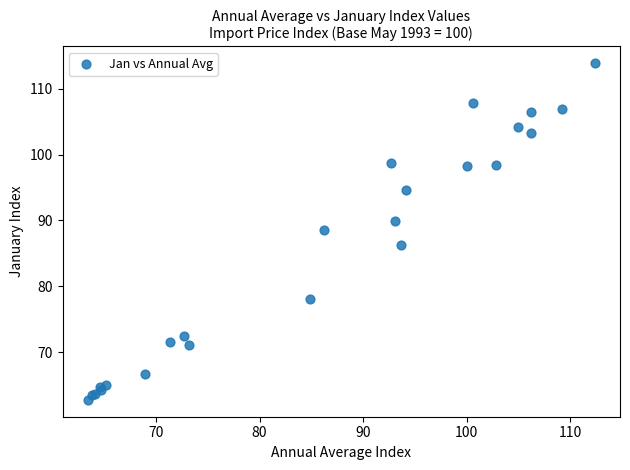

What Y value in the scatter plot is closest to 88?

88.6